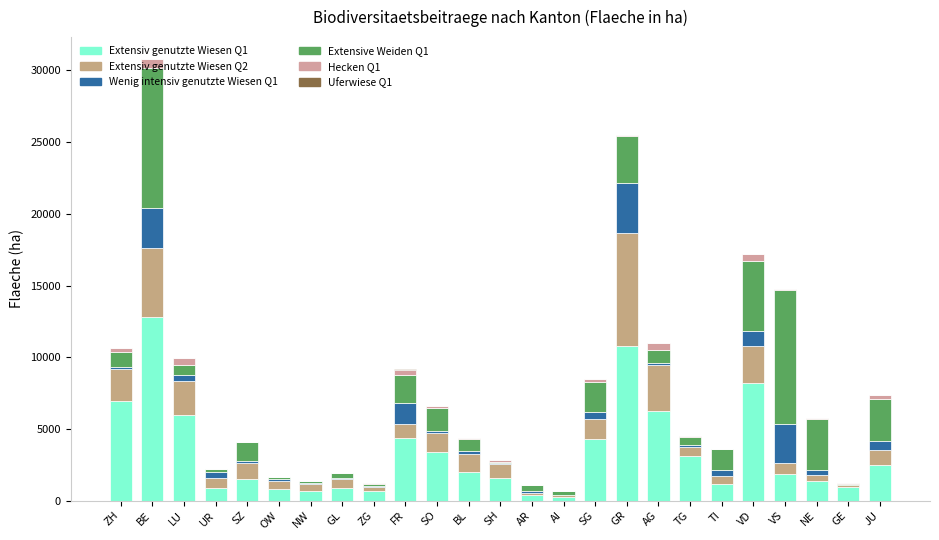

How many data points does each series have?

25